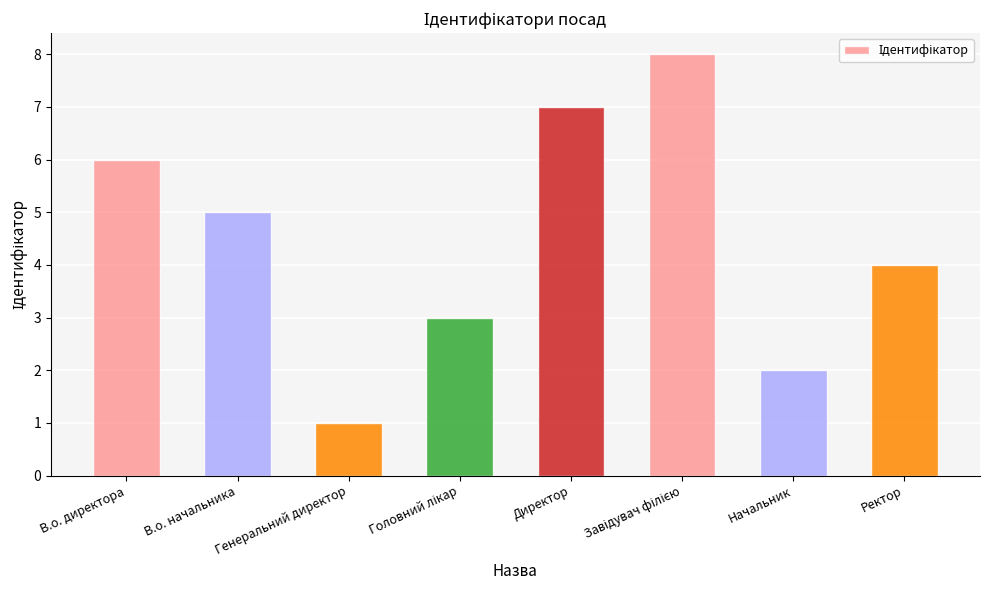

True or false: the data shows 2 at Начальник.

True